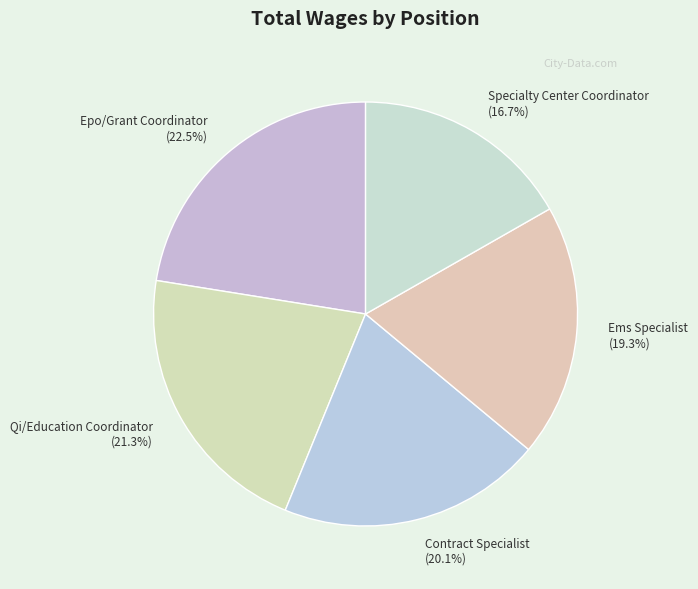

Rank the categories by value from highest to lowest.

Epo/Grant Coordinator, Qi/Education Coordinator, Contract Specialist, Ems Specialist, Specialty Center Coordinator